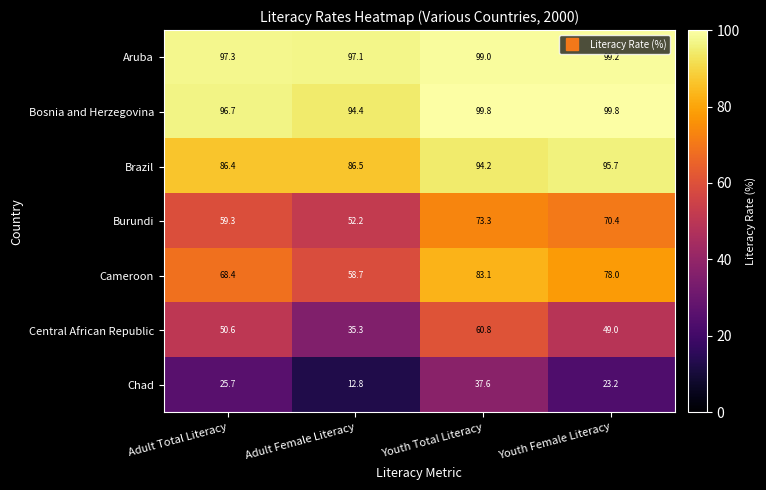

Which series changed the most between Adult Female Literacy and Youth Total Literacy?

Central African Republic